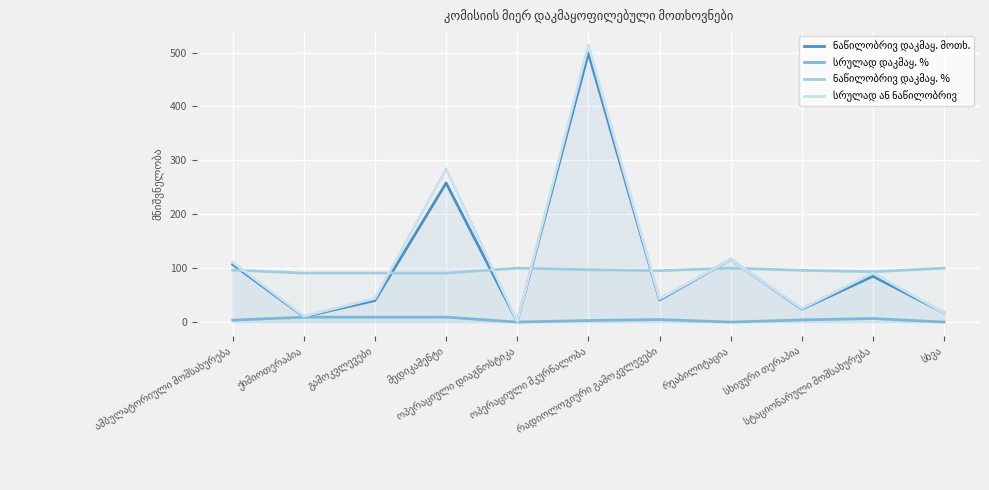

Does the chart display data point markers on the line(s)?

No